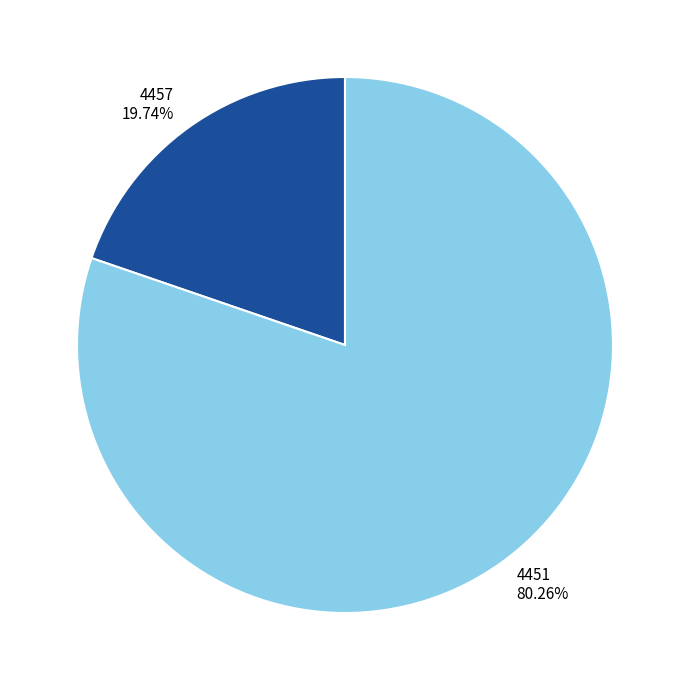

True or false: 4451 accounts for 73% of the total.

False